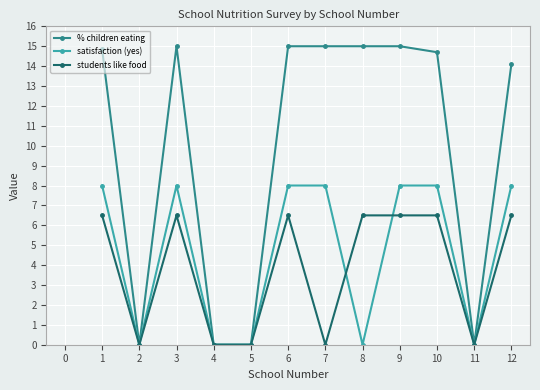

What is the difference between the second highest and second lowest values in the % children eating series?

15.0